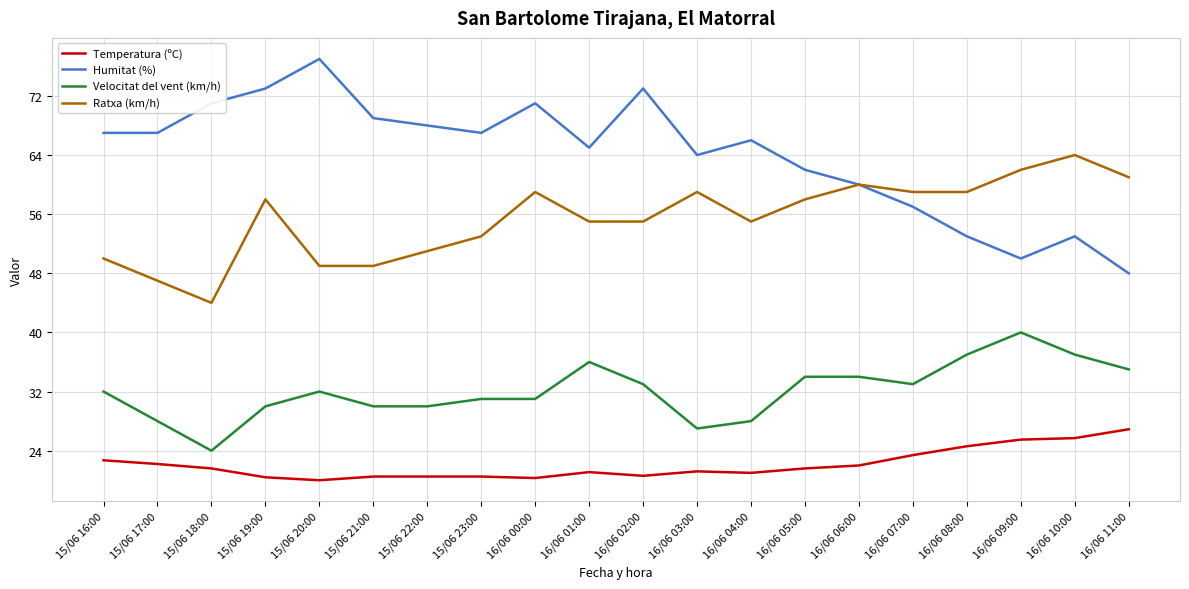

What position from the left is 16/06 05:00?

14